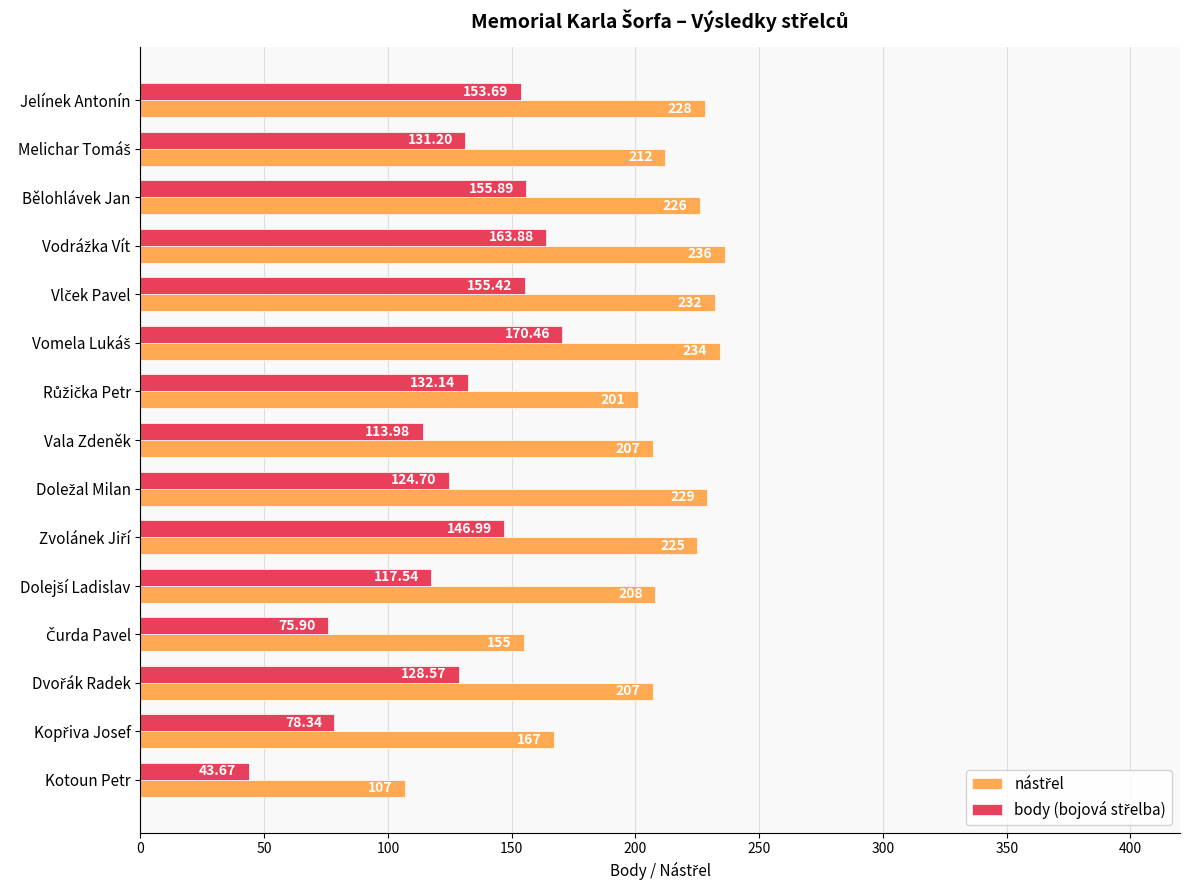

At how many categories does at least one series exceed 95?

15